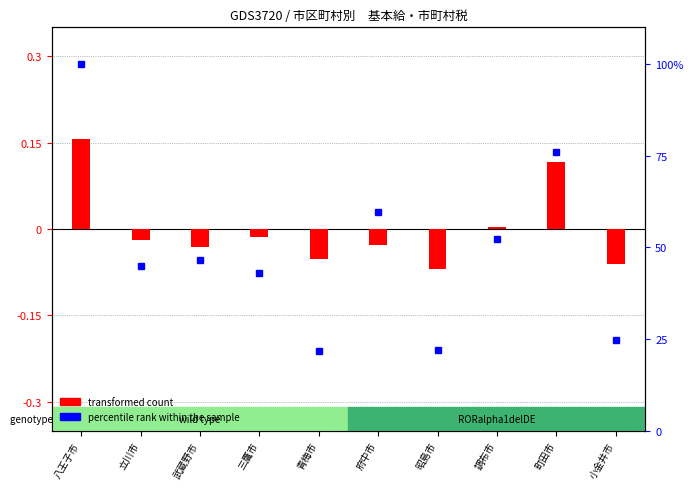

Is the value of percentile rank within the sample at 昭島市 greater than the value of transformed count at 青梅市?

Yes